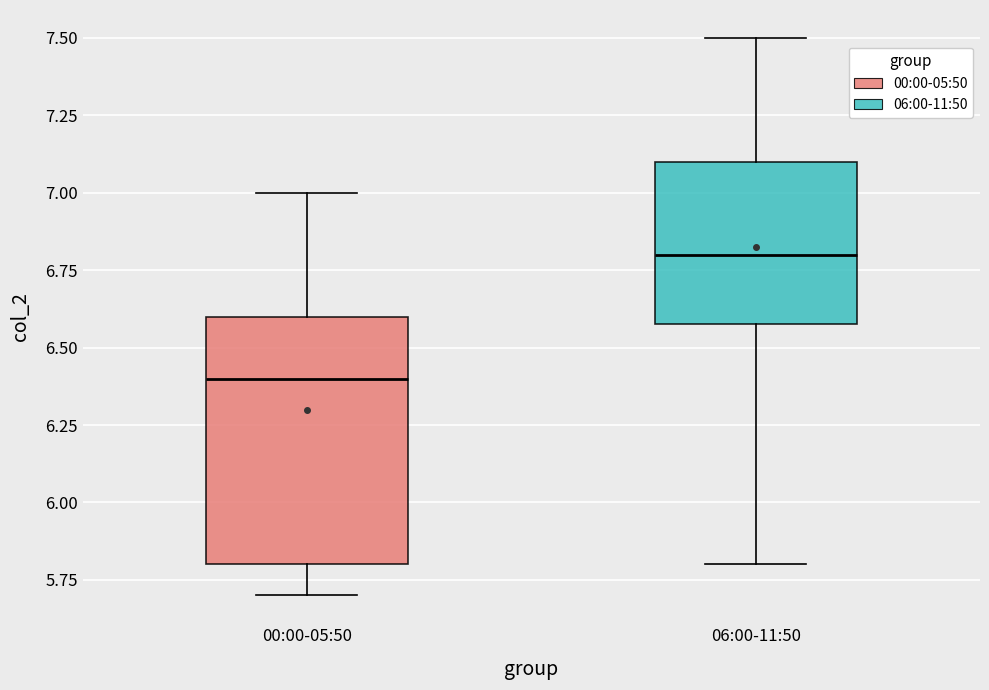

Reading left to right, transcribe this box plot: for each box, give where its median line is, the range the box spans, and where its two whiskers end, as read against the y-axis. The values are not printed on the chart, so give them approximately, as read against the axis.

00:00-05:50: median 6.4, box 5.8 to 6.6, whiskers 5.7 to 7.0
06:00-11:50: median 6.8, box 6.6 to 7.1, whiskers 5.8 to 7.5